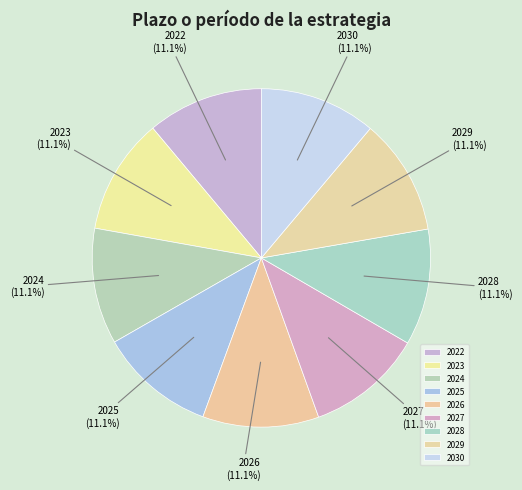

Is it true that 2027 is 1% of the pie?

False